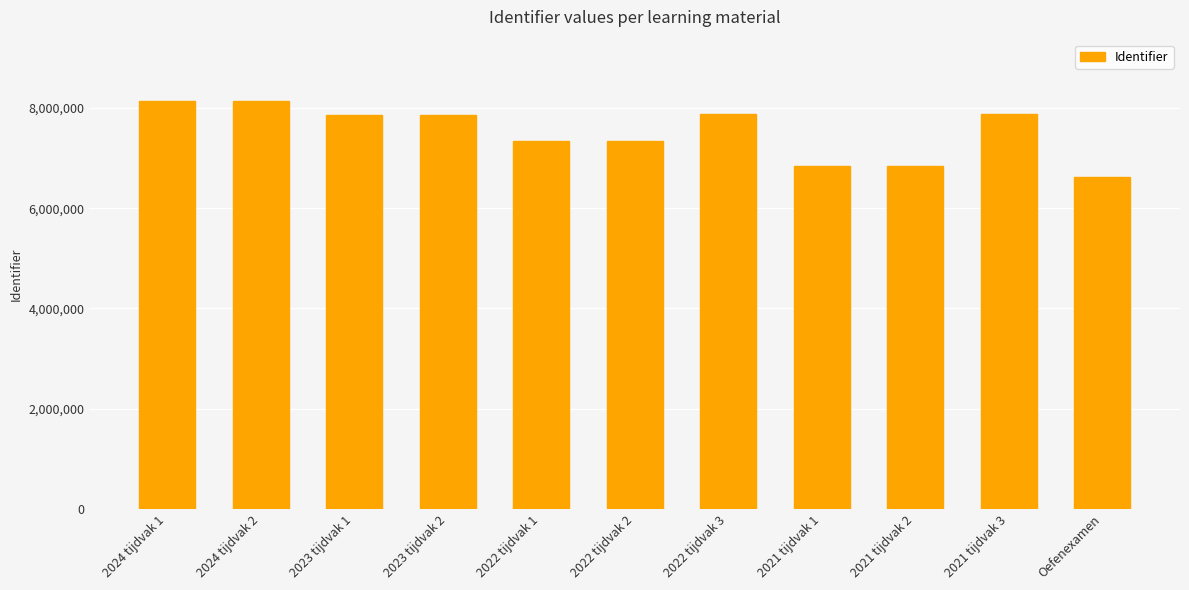

What is the difference between the maximum and minimum values?

1521705